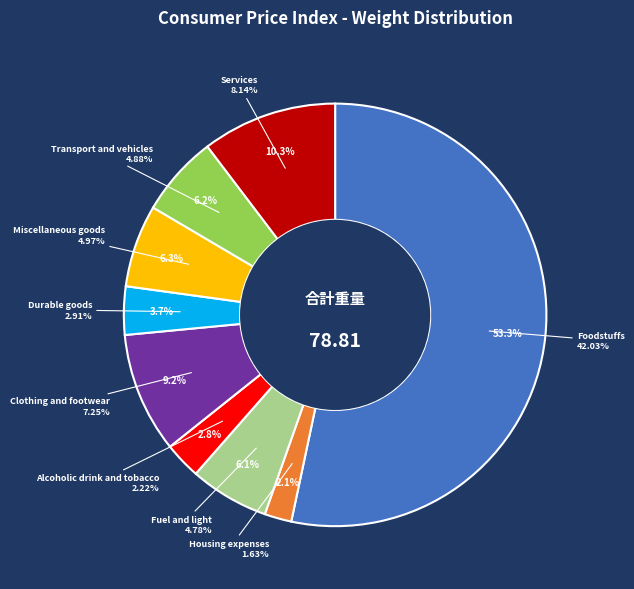

What percentage is the Foodstuffs slice, to the nearest percent?

53%